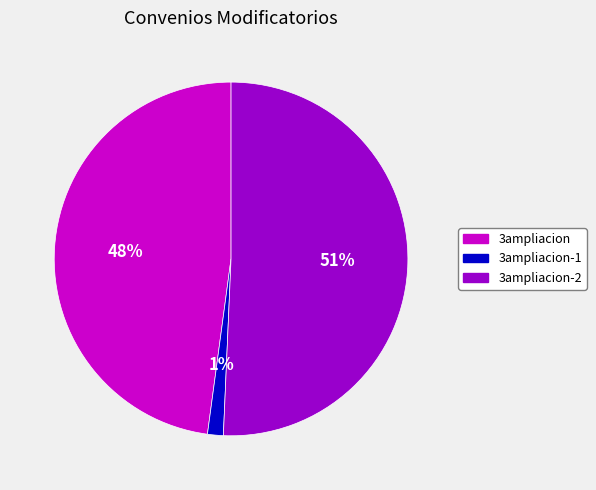

To the nearest percent, what is the average slice percentage?

33%